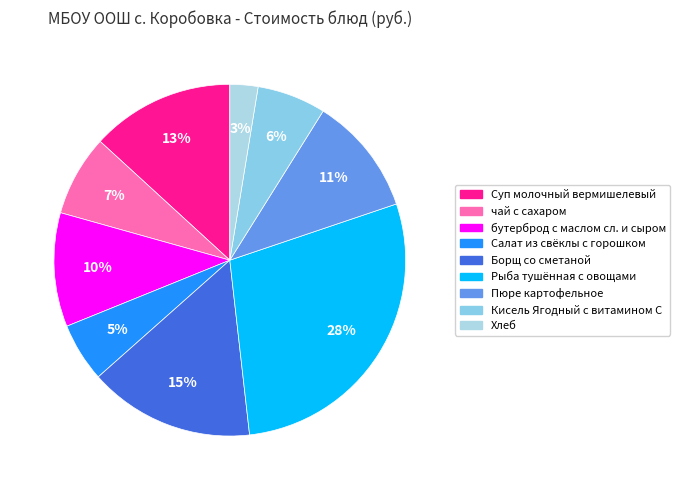

Rank the categories by value from highest to lowest.

Рыба тушённая с овощами, Борщ со сметаной, Суп молочный вермишелевый, Пюре картофельное, бутерброд с маслом сл. и сыром, чай с сахаром, Кисель Ягодный с витамином С, Салат из свёклы с горошком, Хлеб